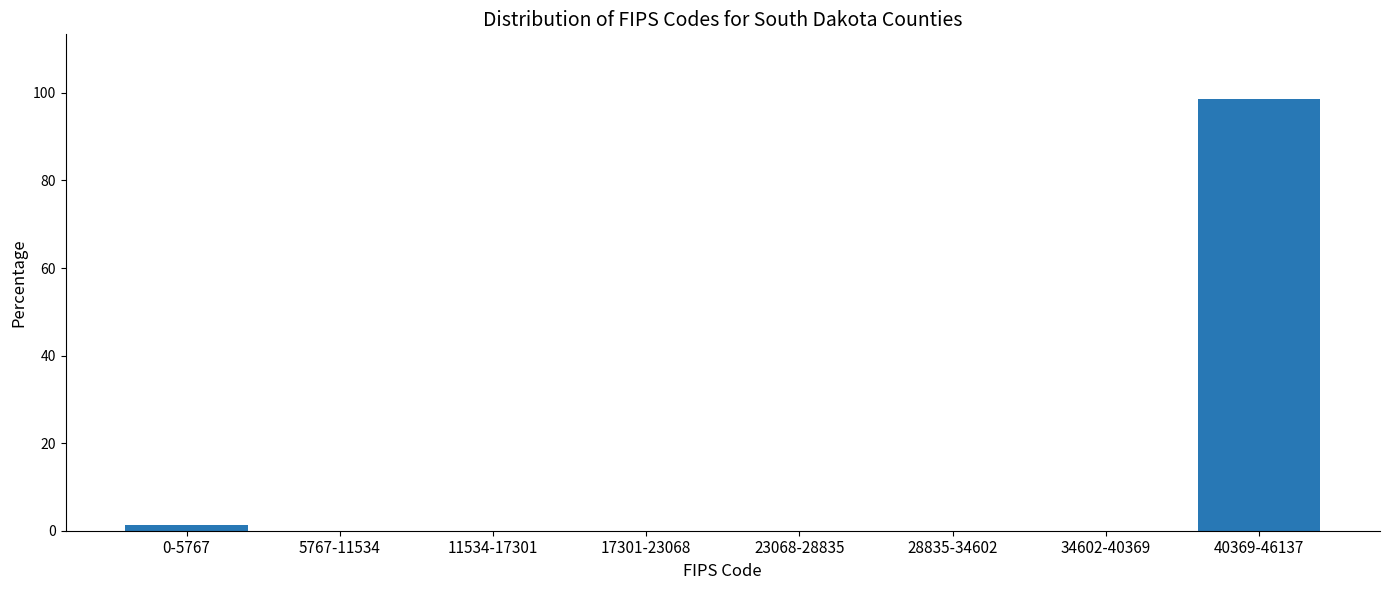

Reading left to right, extract all data points from this chart.

0-5767=1.4	5767-11534=0.0	11534-17301=0.0	17301-23068=0.0	23068-28835=0.0	28835-34602=0.0	34602-40369=0.0	40369-46137=98.6